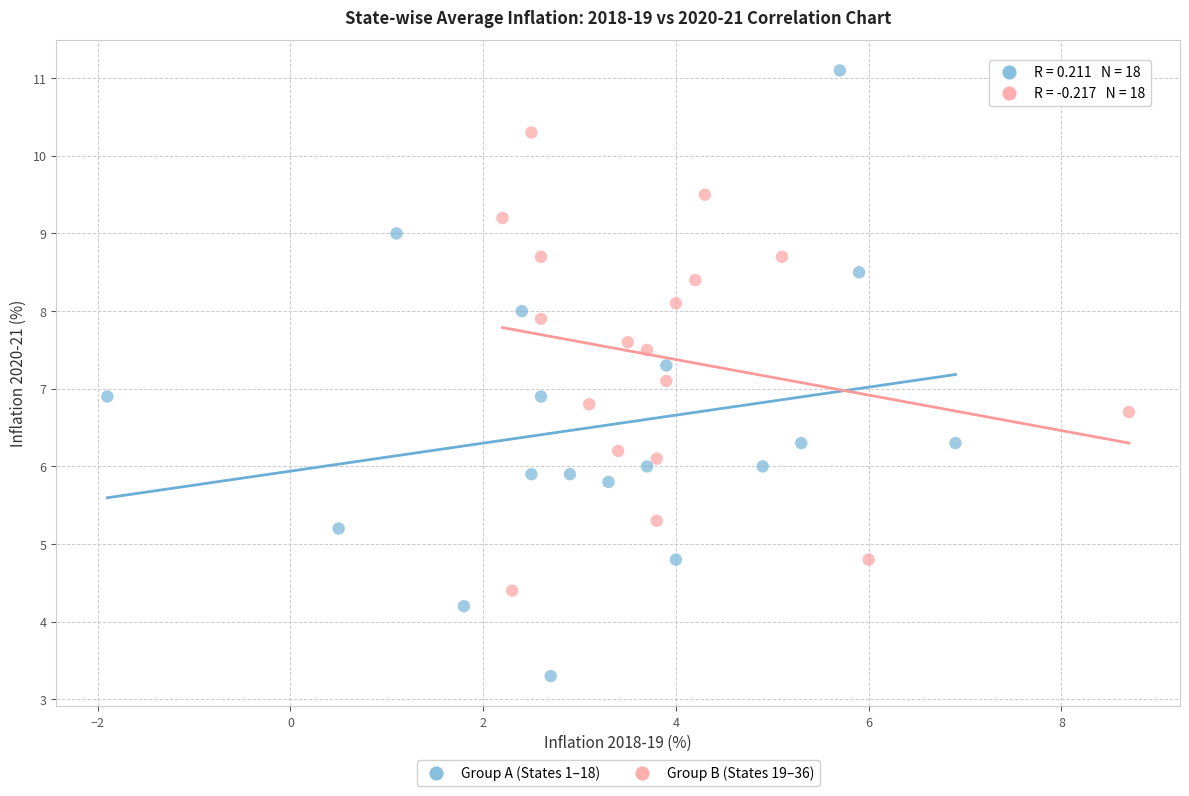

Which series has the largest Y range (max minus min)?

Group A (States 1–18)